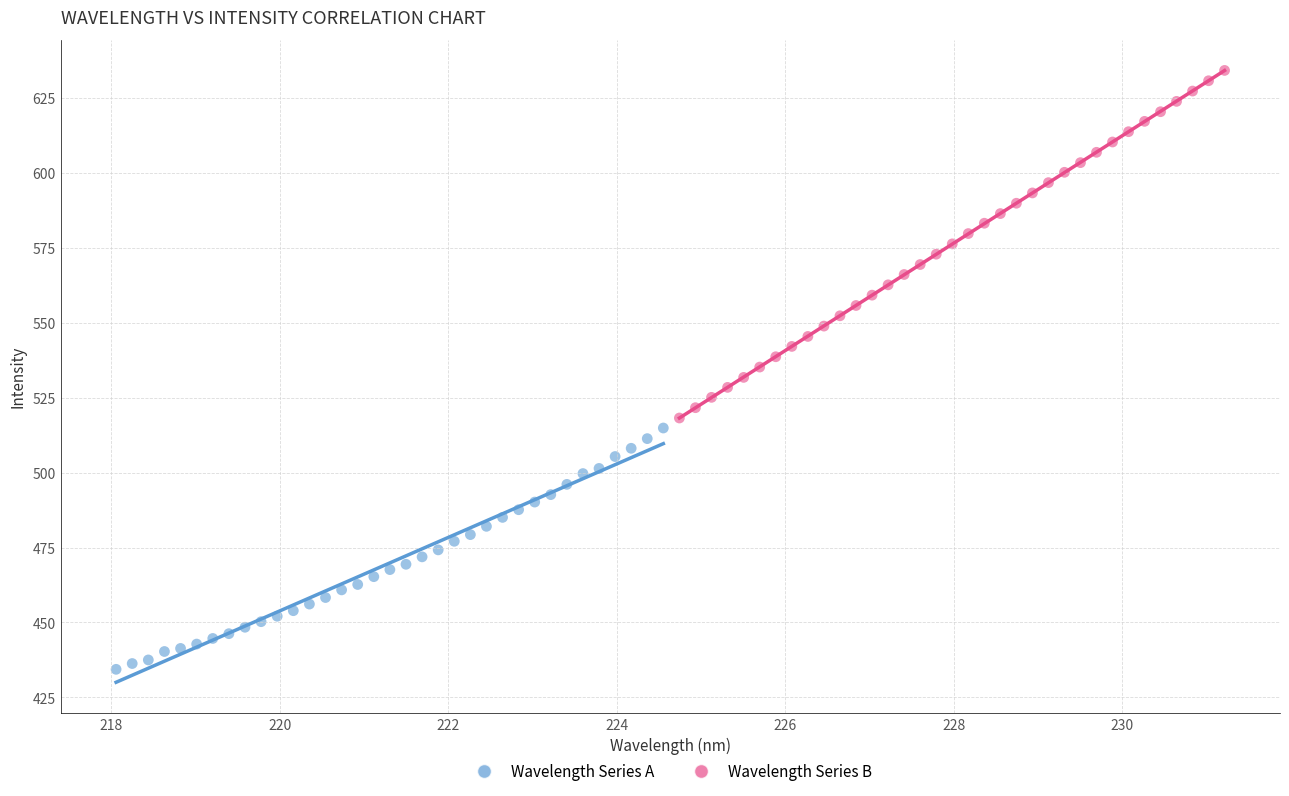

What are all the series names shown in the legend?

Wavelength Series A, Wavelength Series B